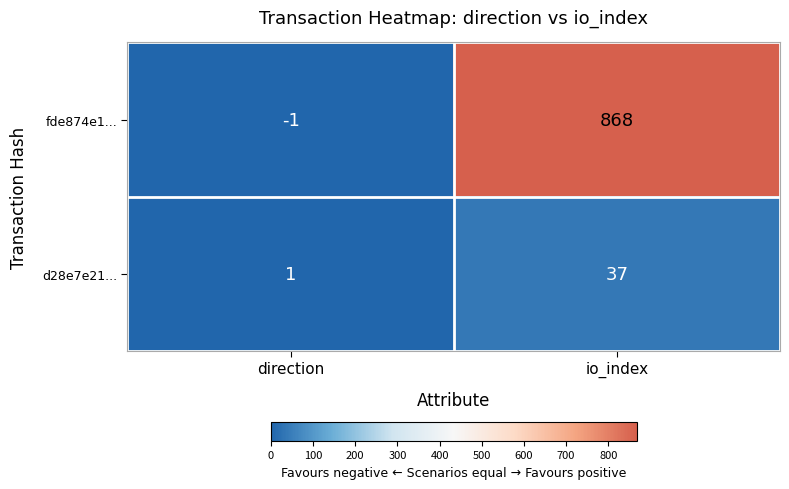

List the series in order of their overall mean, lowest first.

d28e7e21..., fde874e1...